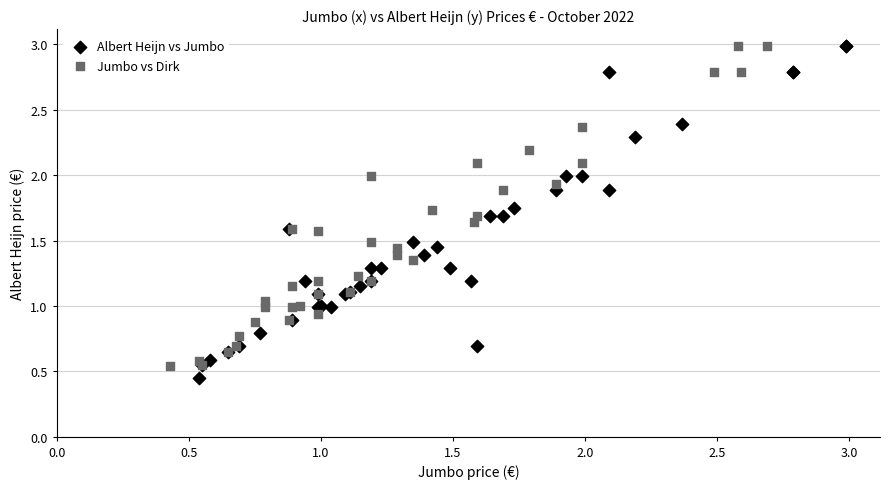

What are all the series names shown in the legend?

Albert Heijn vs Jumbo, Jumbo vs Dirk